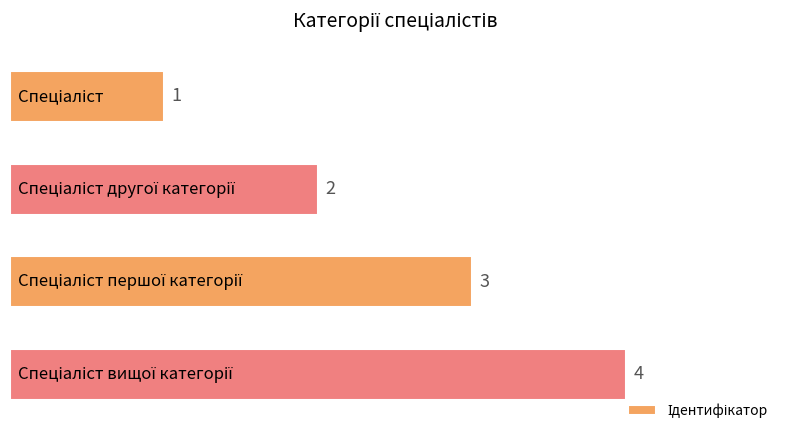

What is the sum of all values?

10